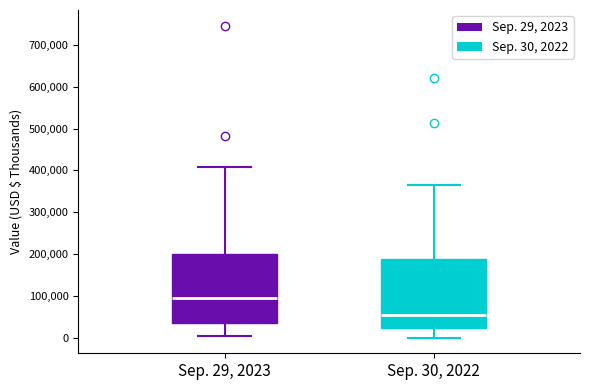

Which box has the lowest median line?

Sep. 30, 2022